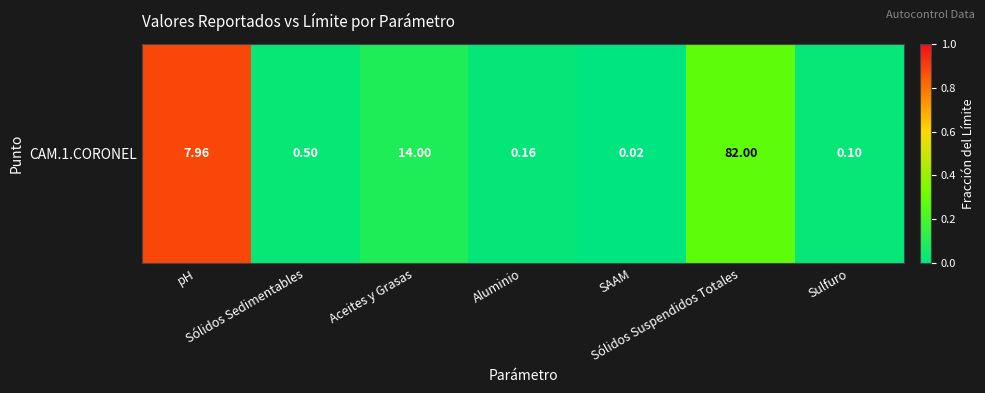

The value at SAAM is 0.0. True or false?

False